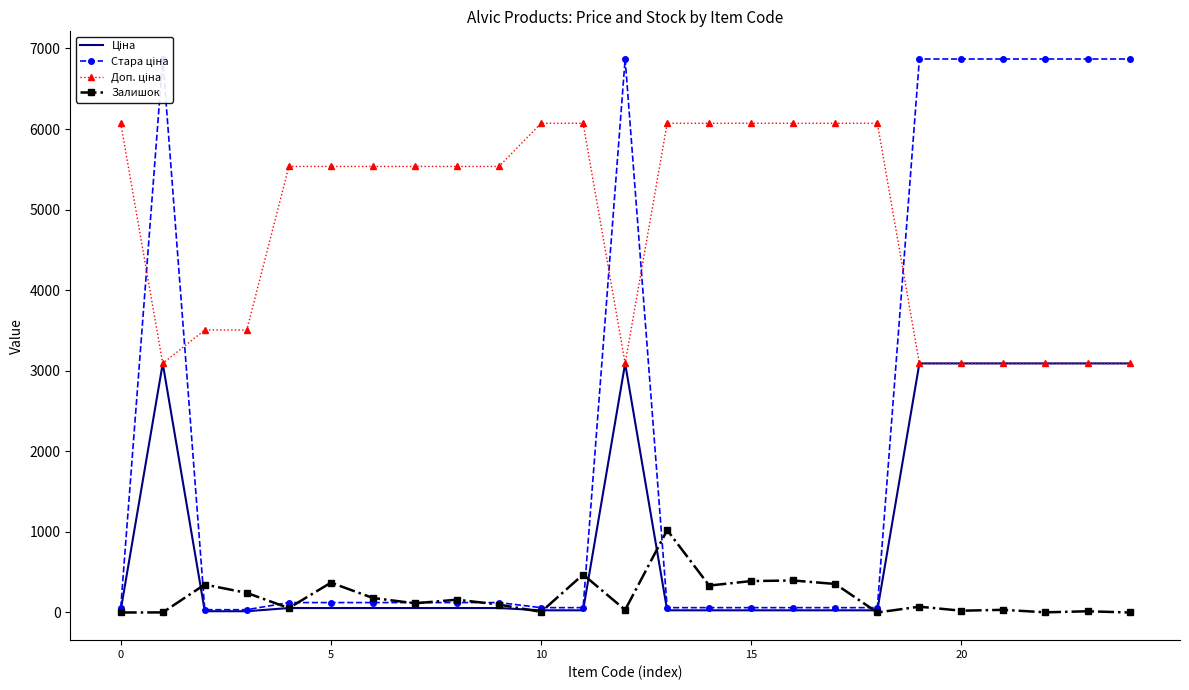

What is the value of the Стара ціна point at the 22nd from the left?

6869.4